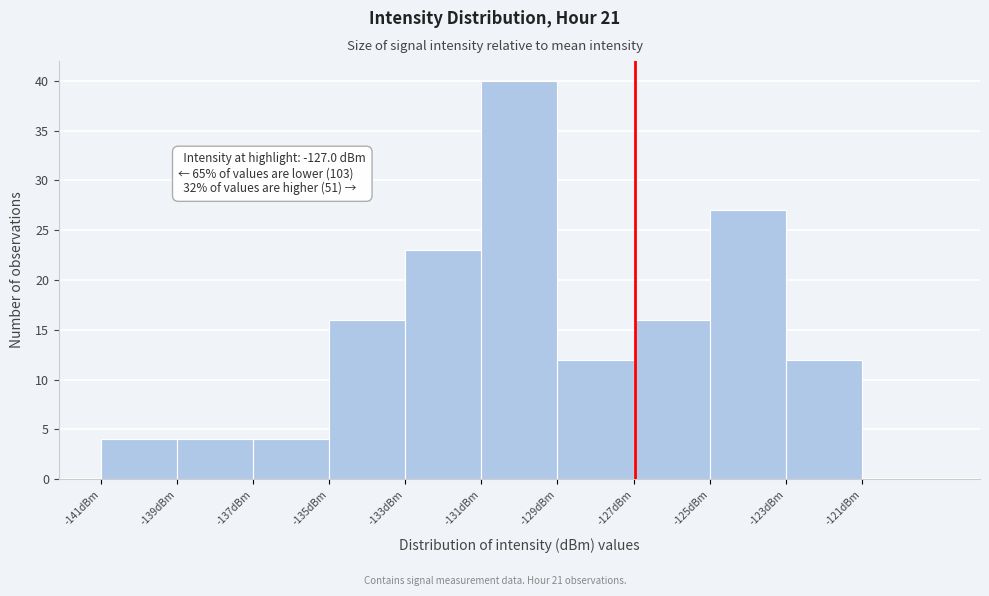

Over which range of the x-axis is the bar tallest?

-131 to -129